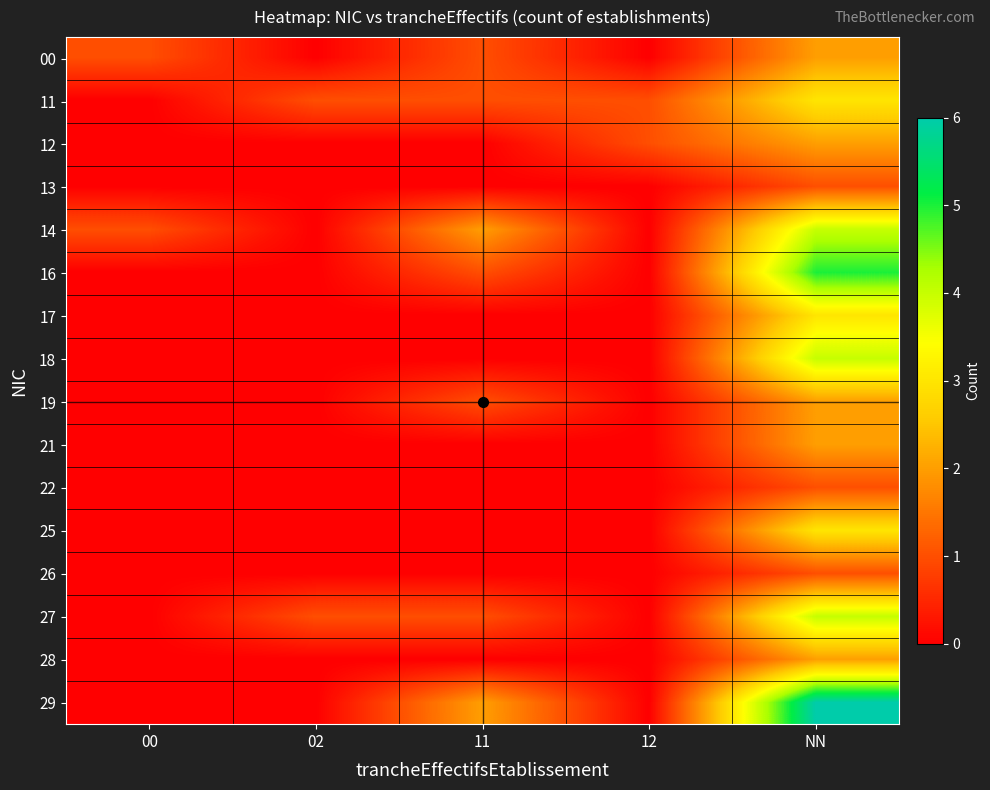

What is the total value across all series at 02?

2